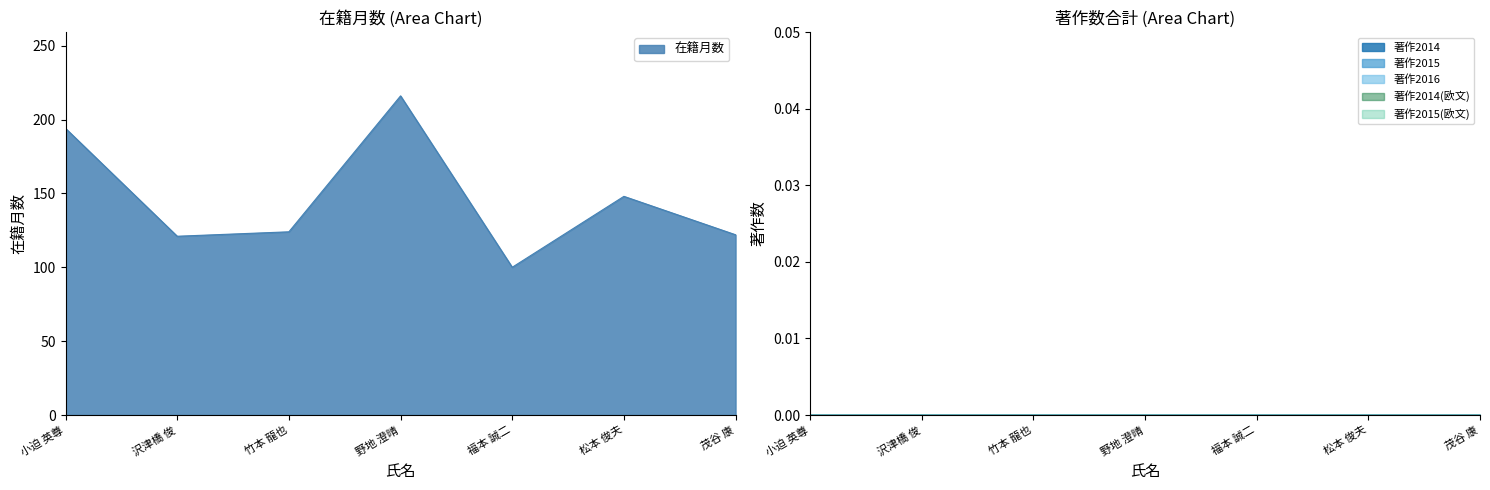

What is the label of the 6th point from the left?

松本 俊夫